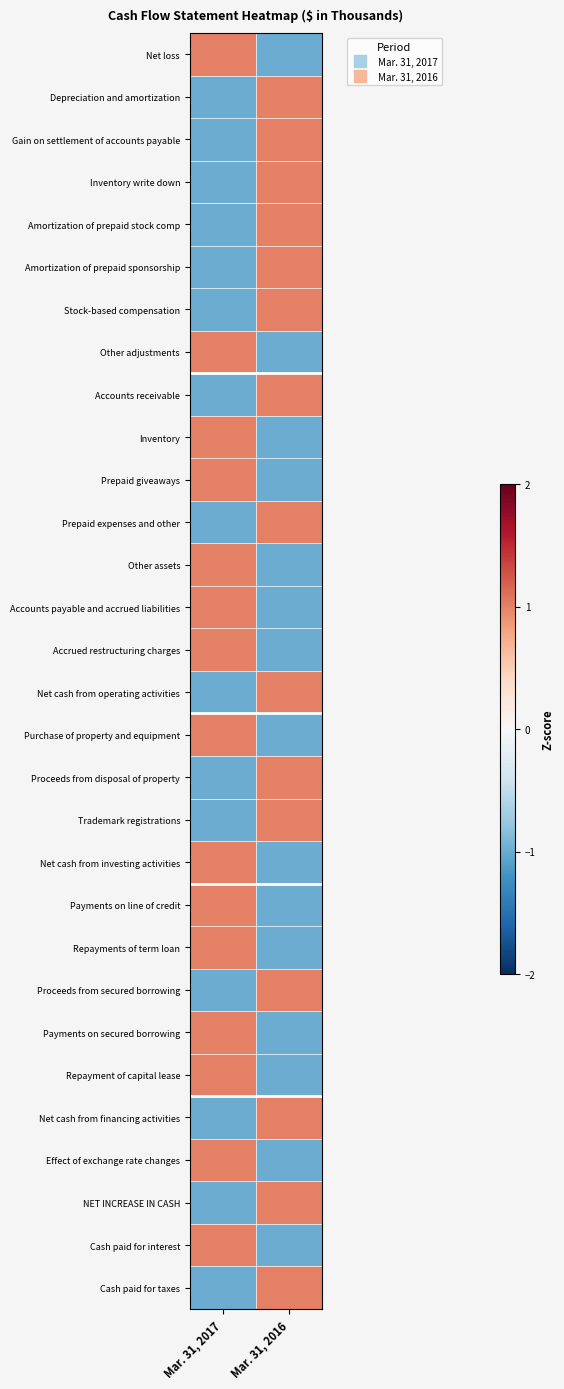

Between Mar. 31, 2017 and Mar. 31, 2016, which is larger?

Mar. 31, 2017